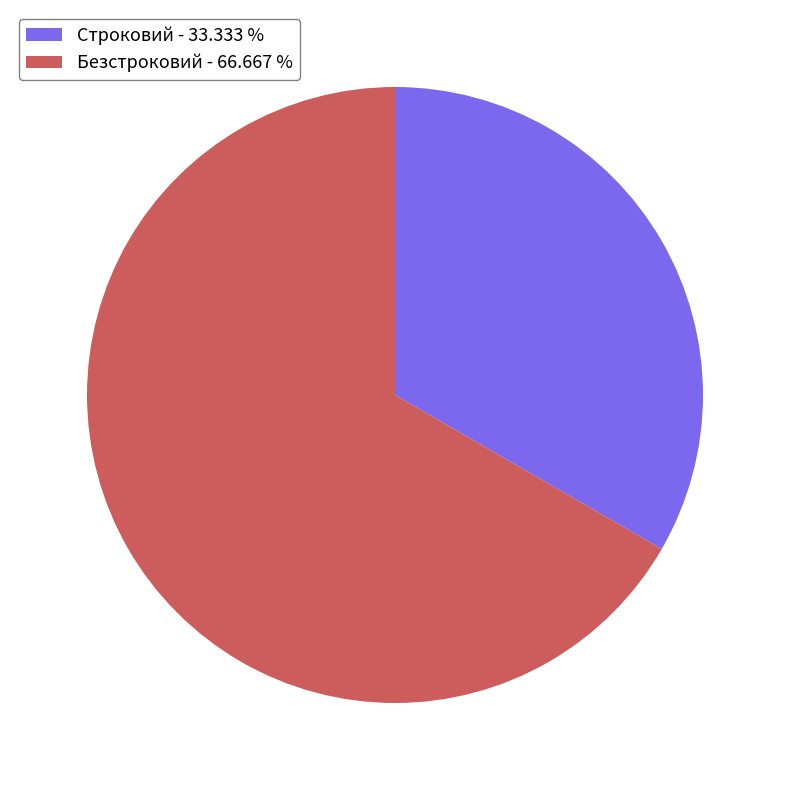

Does Строковий - 33.333 % account for over 50% of the chart?

No